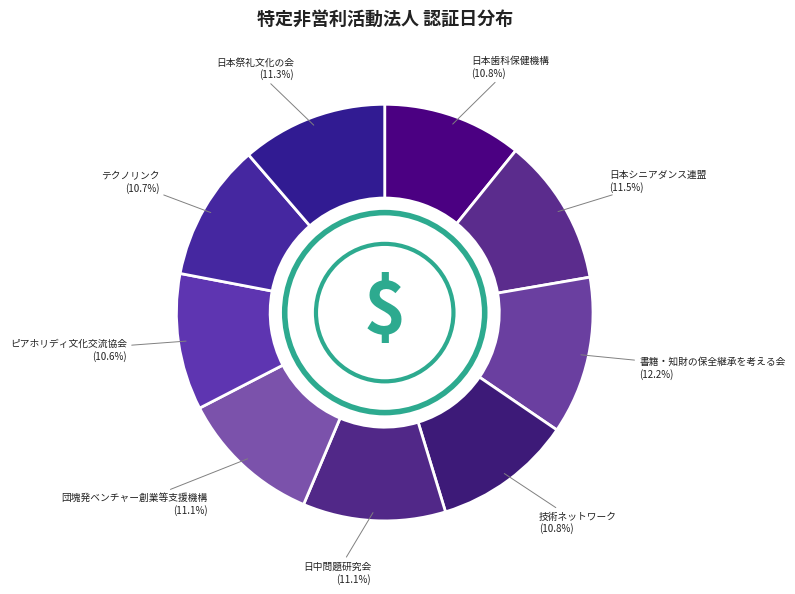

How many slices are in this pie chart?

9